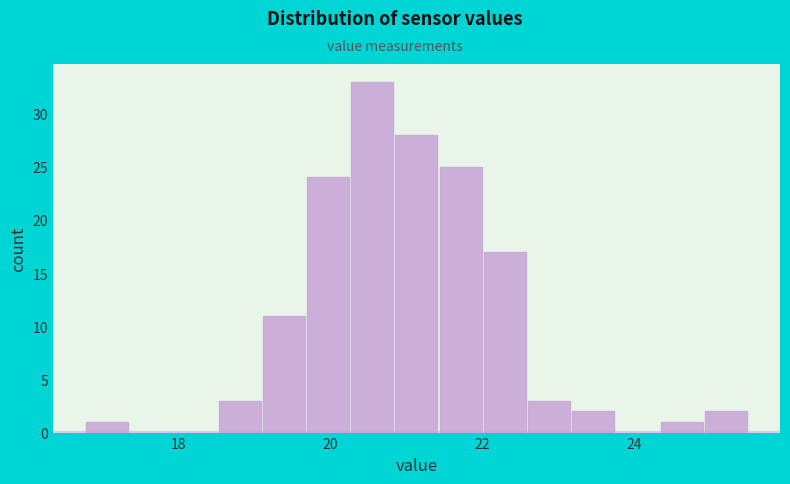

Around what value on the x-axis is the tallest bar? Give the approximate position of its centre, as read against the axis.

20.6